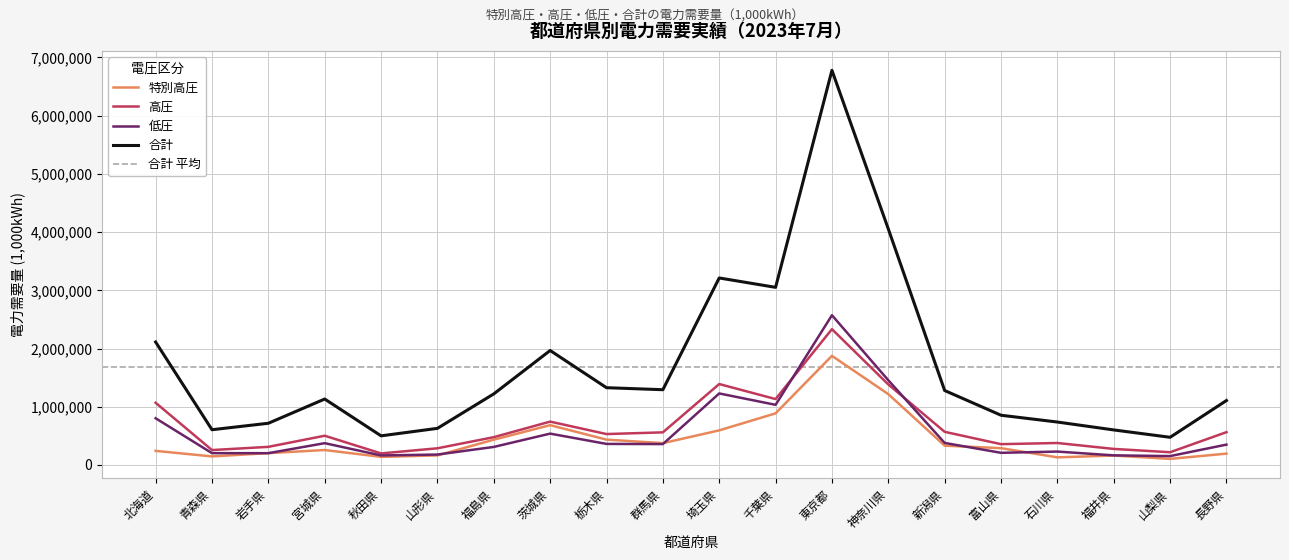

What is the label of the 14th point from the right?

福島県